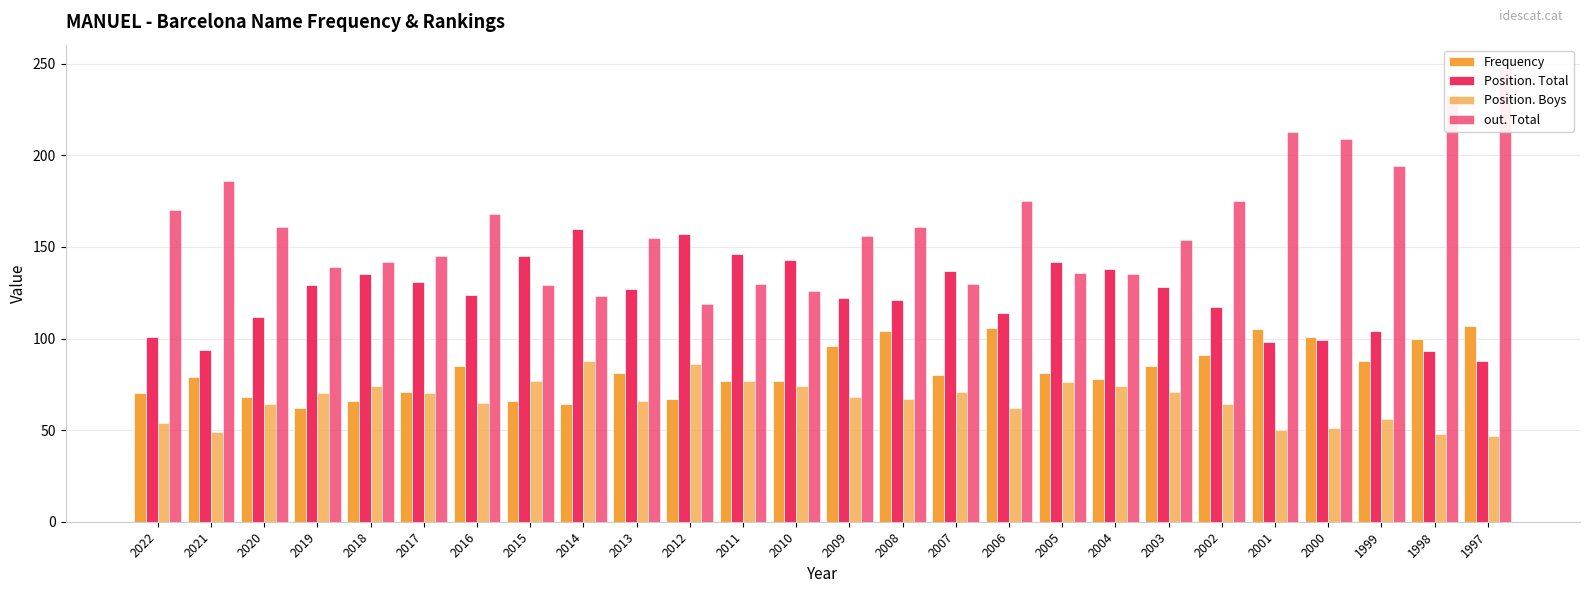

Rank the series by their maximum value, from lowest to highest.

Position. Boys, Frequency, Position. Total, out. Total